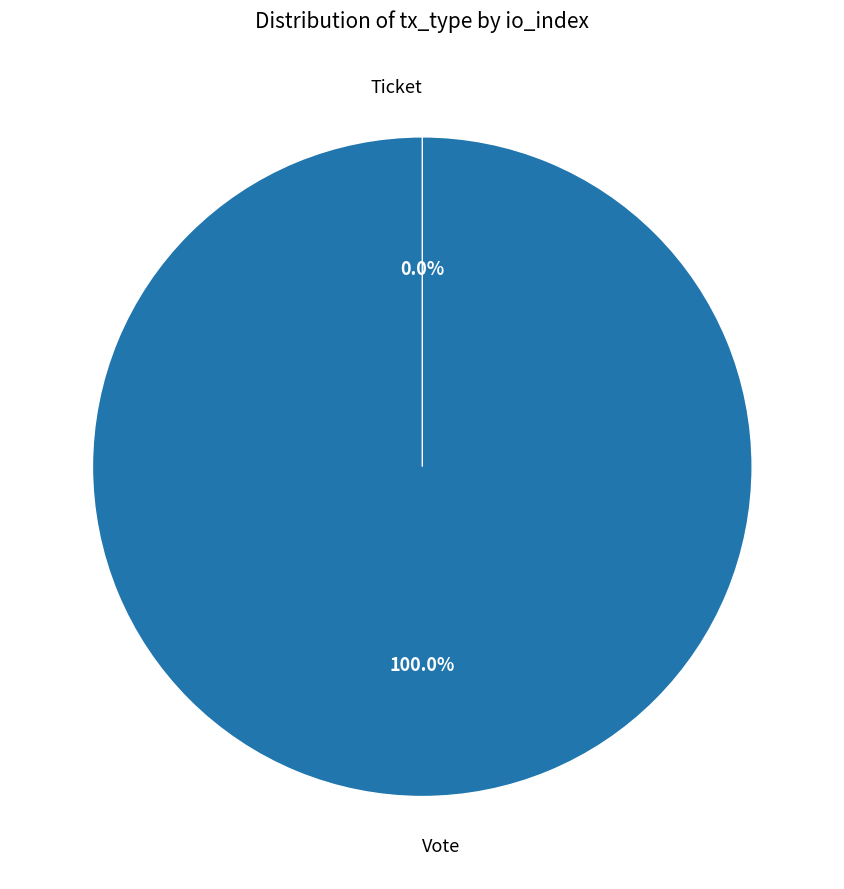

To the nearest percent, what is the difference between the largest and smallest slice percentages?

100%